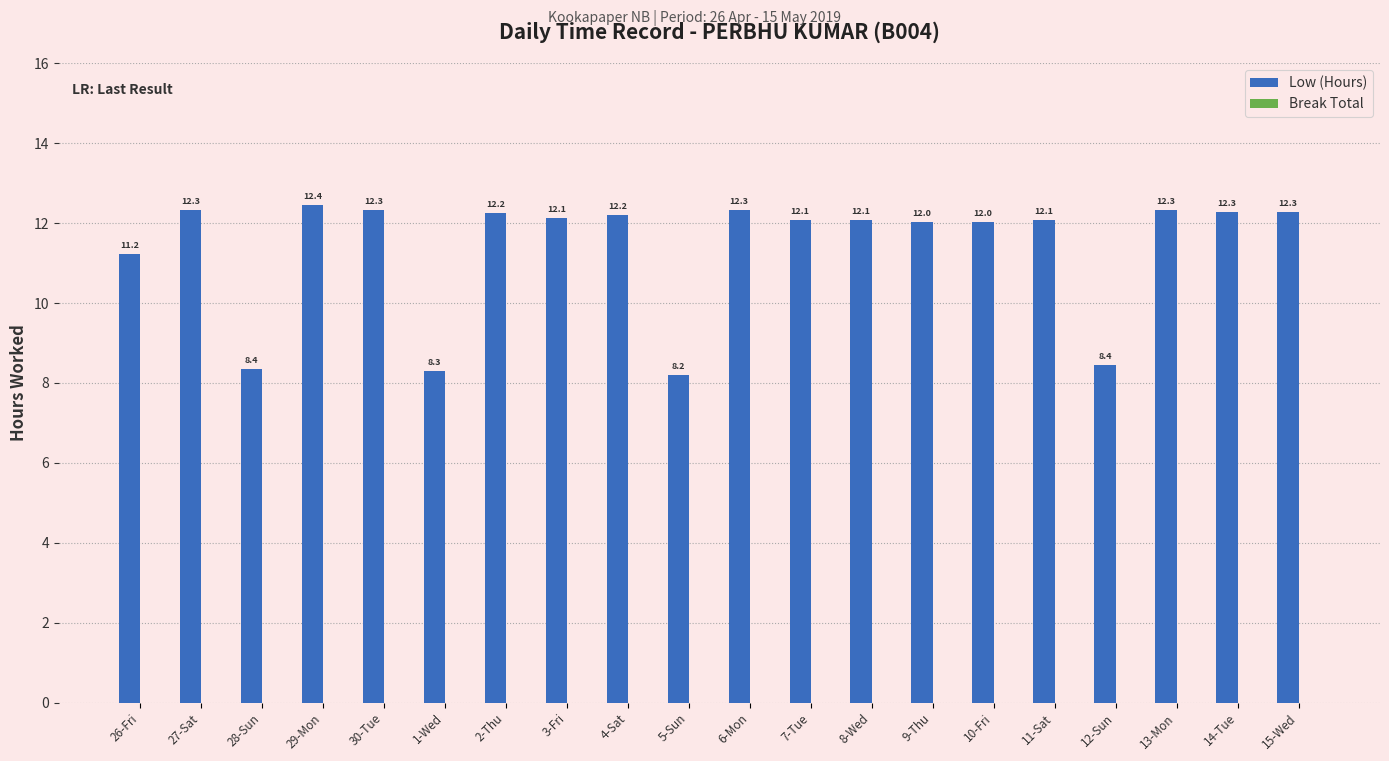

What is the label of the 15th bar from the left?

10-Fri